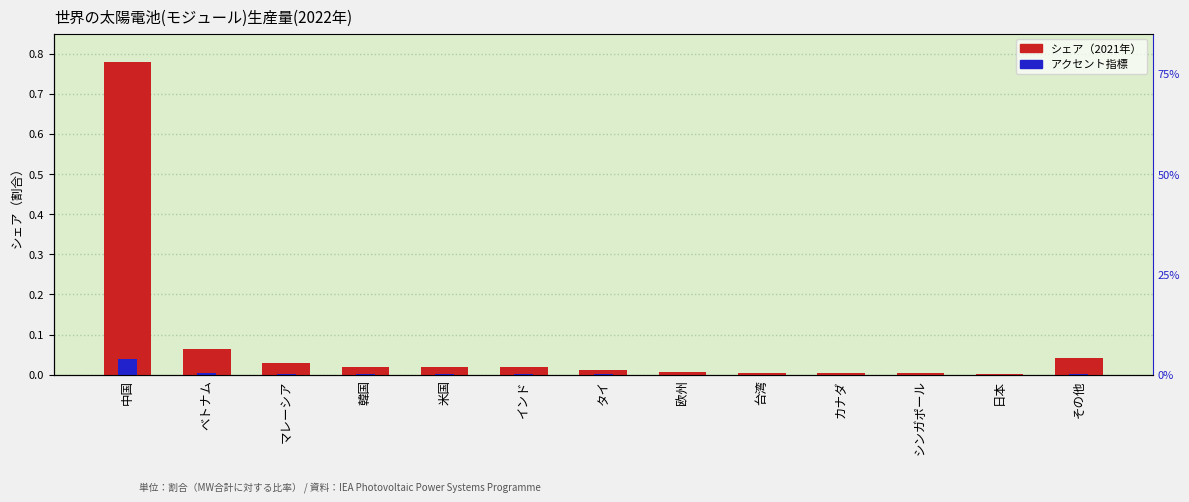

Reading left to right, transcribe all the data shown in this chart.

2021 シェア: 0.8	0.1	0.0	0.0	0.0	0.0	0.0	0.0	0.0	0.0	0.0	0.0	0.0
アクセント: 0.0	0.0	0.0	0.0	0.0	0.0	0.0	0.0	0.0	0.0	0.0	0.0	0.0